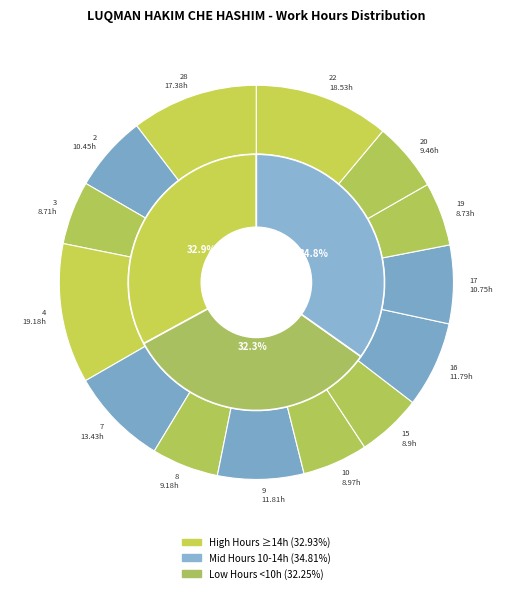

How many segments does this pie chart have?

14